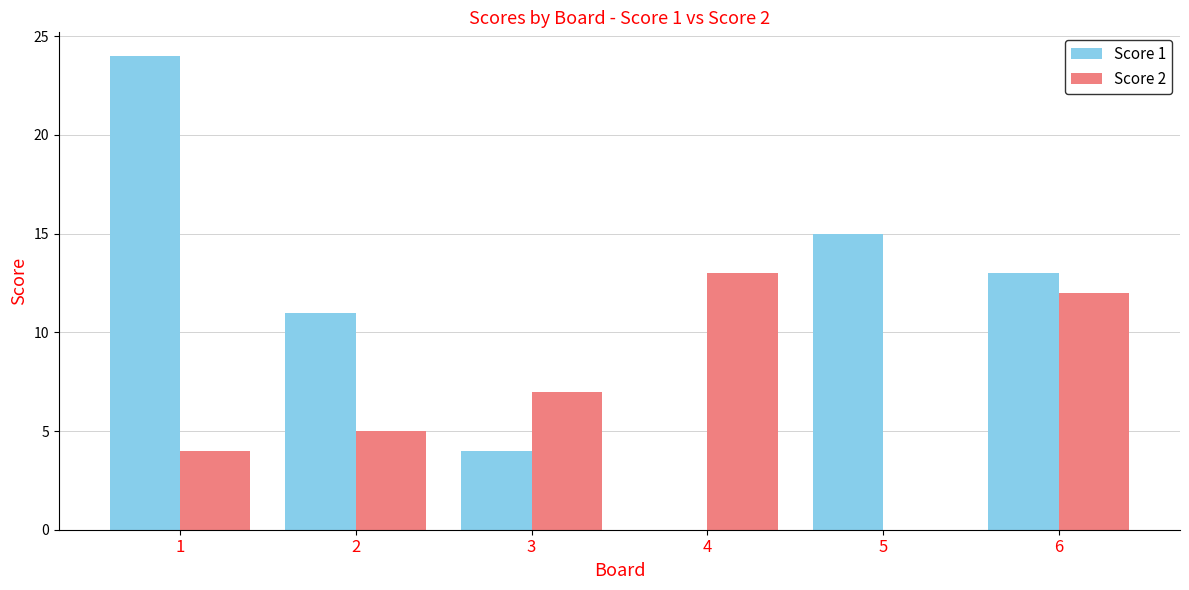

At which category is the sum across all series the highest?

1